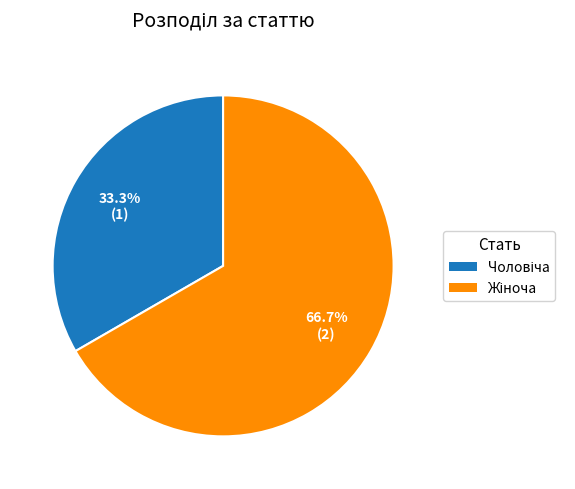

Is there any slice that represents more than half of the pie?

Yes